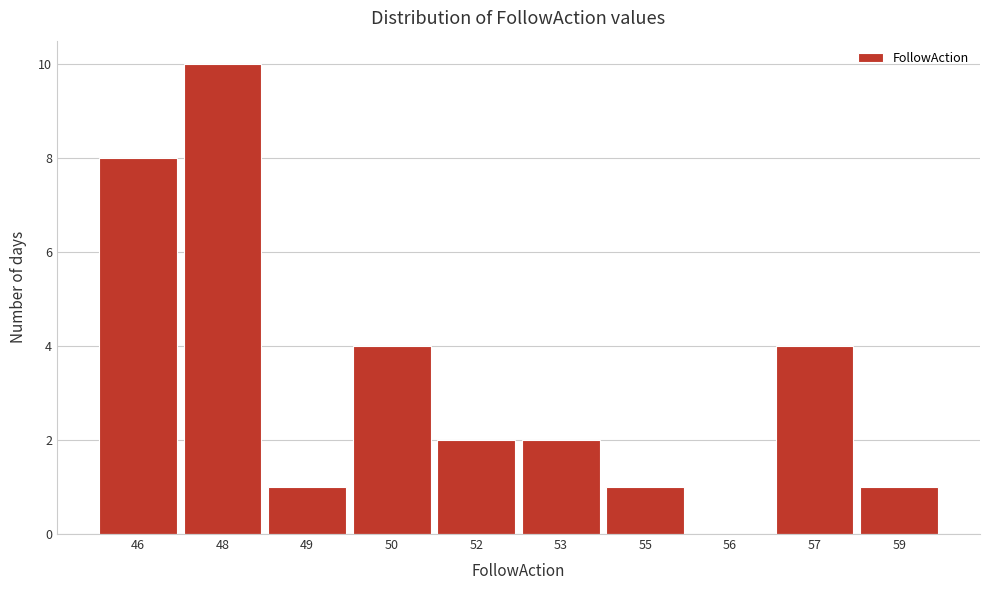

Reading left to right, what are all the values shown in this chart?

46=8	48=10	49=1	50=4	52=2	53=2	55=1	56=0	57=4	59=1